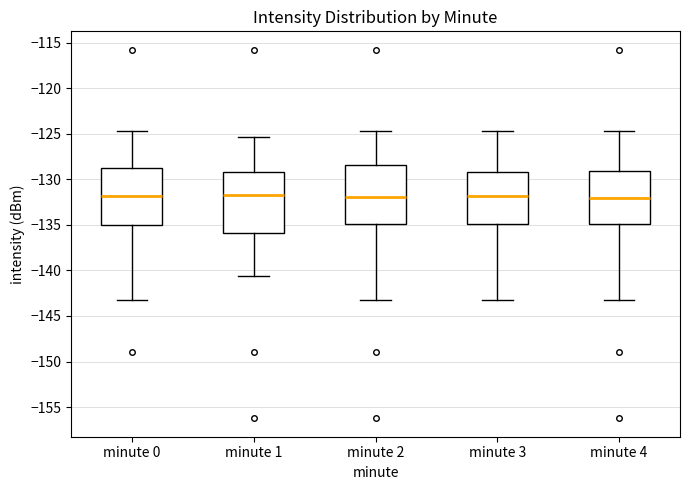

Reading left to right, transcribe this box plot: for each box, give where its median line is, the range the box spans, and where its two whiskers end, as read against the y-axis. The values are not printed on the chart, so give them approximately, as read against the axis.

minute 0: median -132.0, box -135.0 to -129.0, whiskers -143.5 to -124.5
minute 1: median -131.5, box -136.0 to -129.0, whiskers -140.5 to -125.5
minute 2: median -132.0, box -135.0 to -128.5, whiskers -143.5 to -124.5
minute 3: median -132.0, box -135.0 to -129.0, whiskers -143.5 to -124.5
minute 4: median -132.0, box -135.0 to -129.0, whiskers -143.5 to -124.5